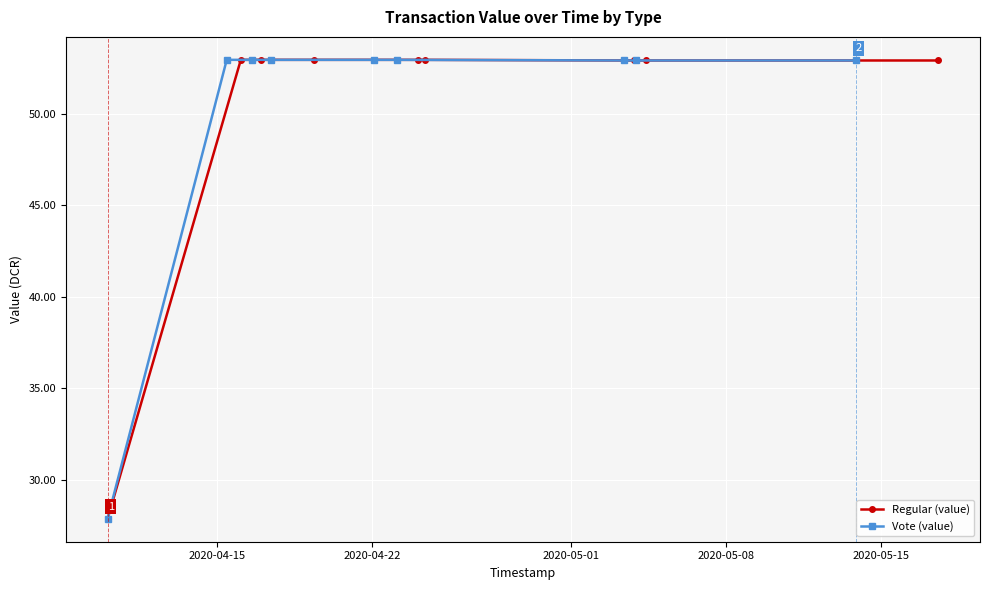

What is the value of the Regular (value) point at the 1st from the left?

27.9